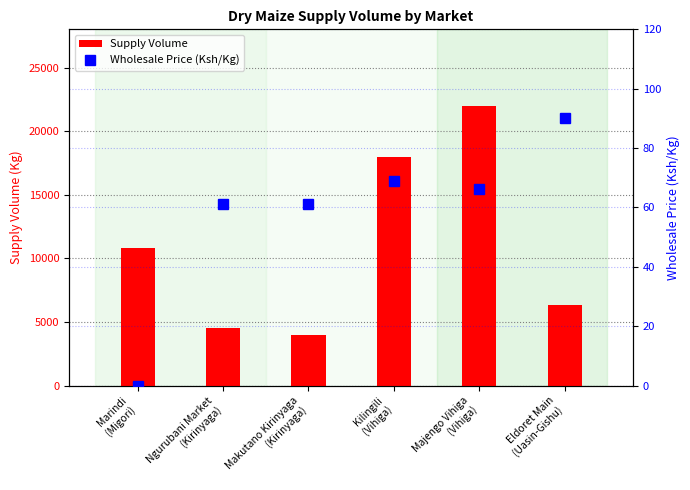

Rank the series by their average value, from lowest to highest.

Wholesale Price (Ksh/Kg), Supply Volume